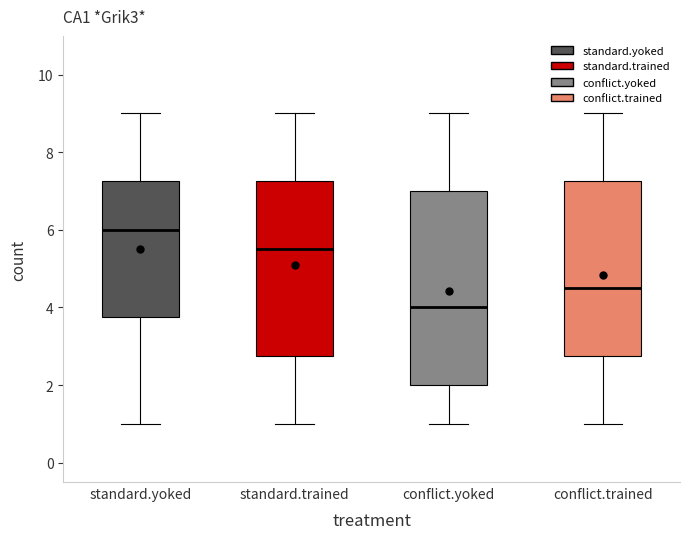

Where is the upper edge of the box for conflict.yoked on the y-axis? The values are not printed on the chart, so give them approximately, as read against the axis.

7.0